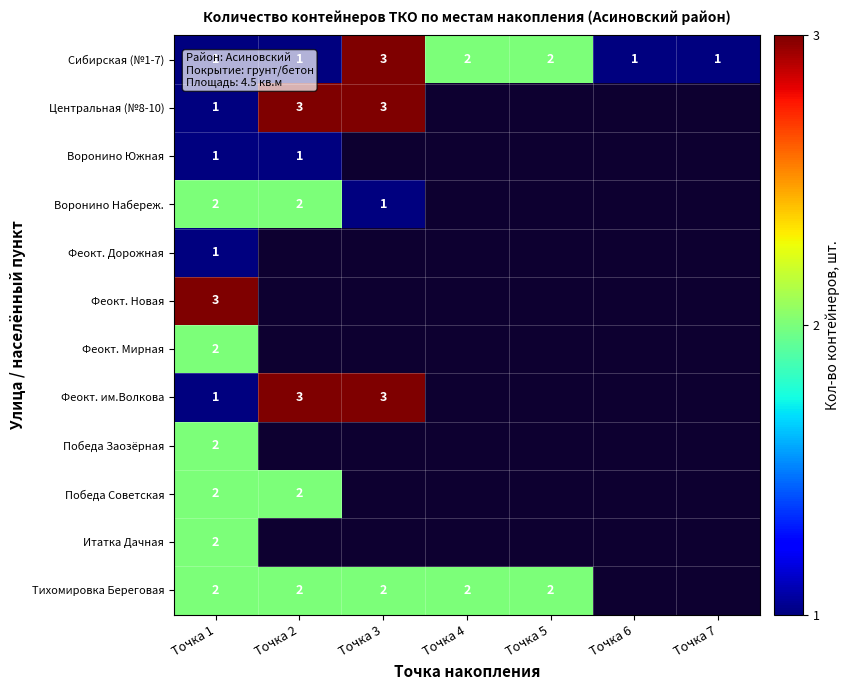

What is the total value across all series at Точка 1?

20